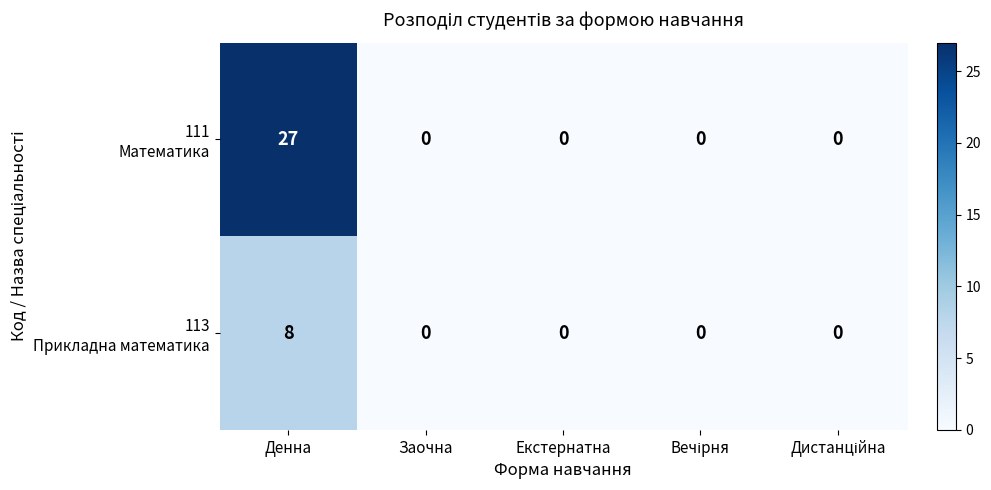

What is the maximum value shown in the chart?

27